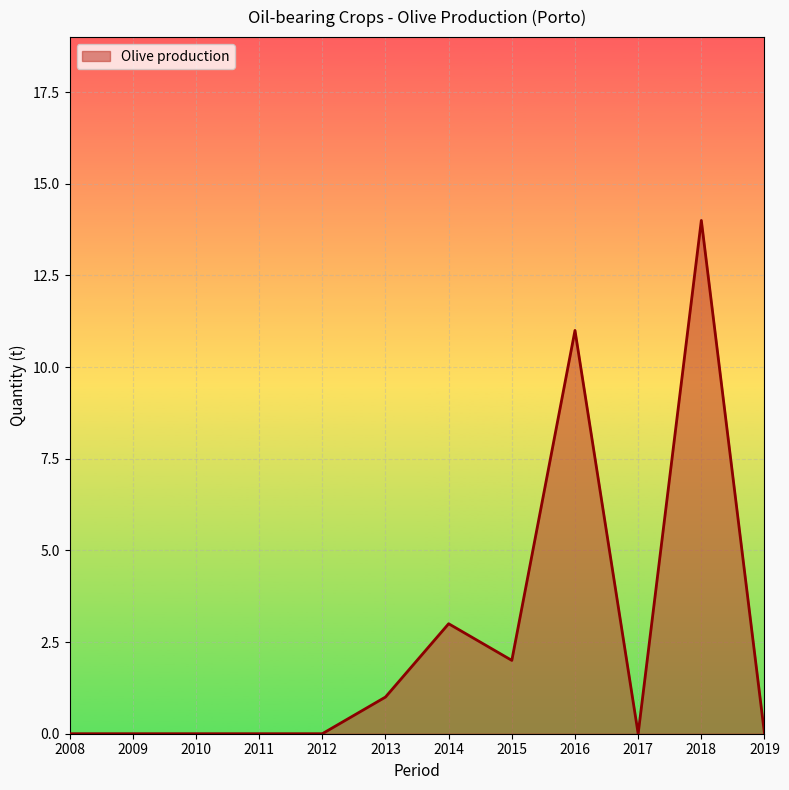

Which label corresponds to the largest value in the chart?

2018